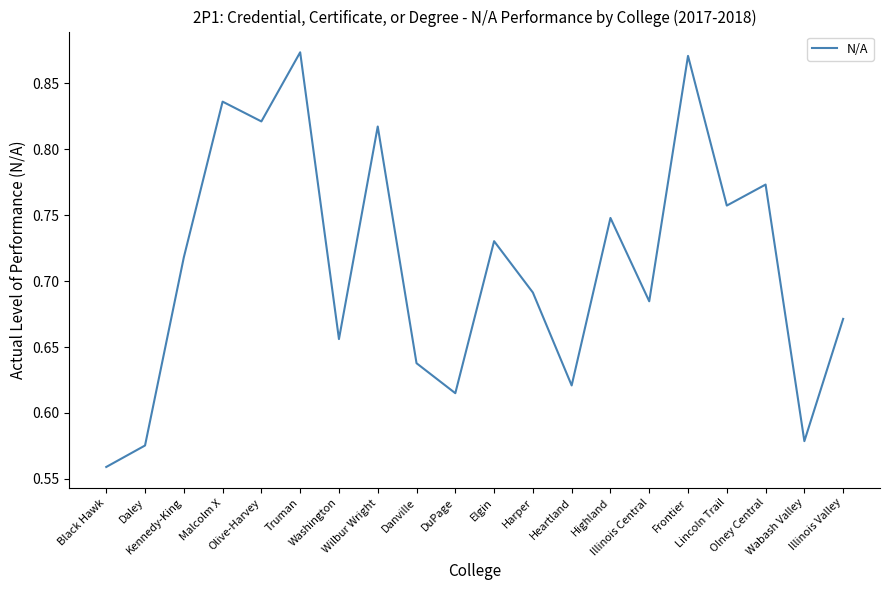

What is the difference between the maximum and minimum values?

0.3